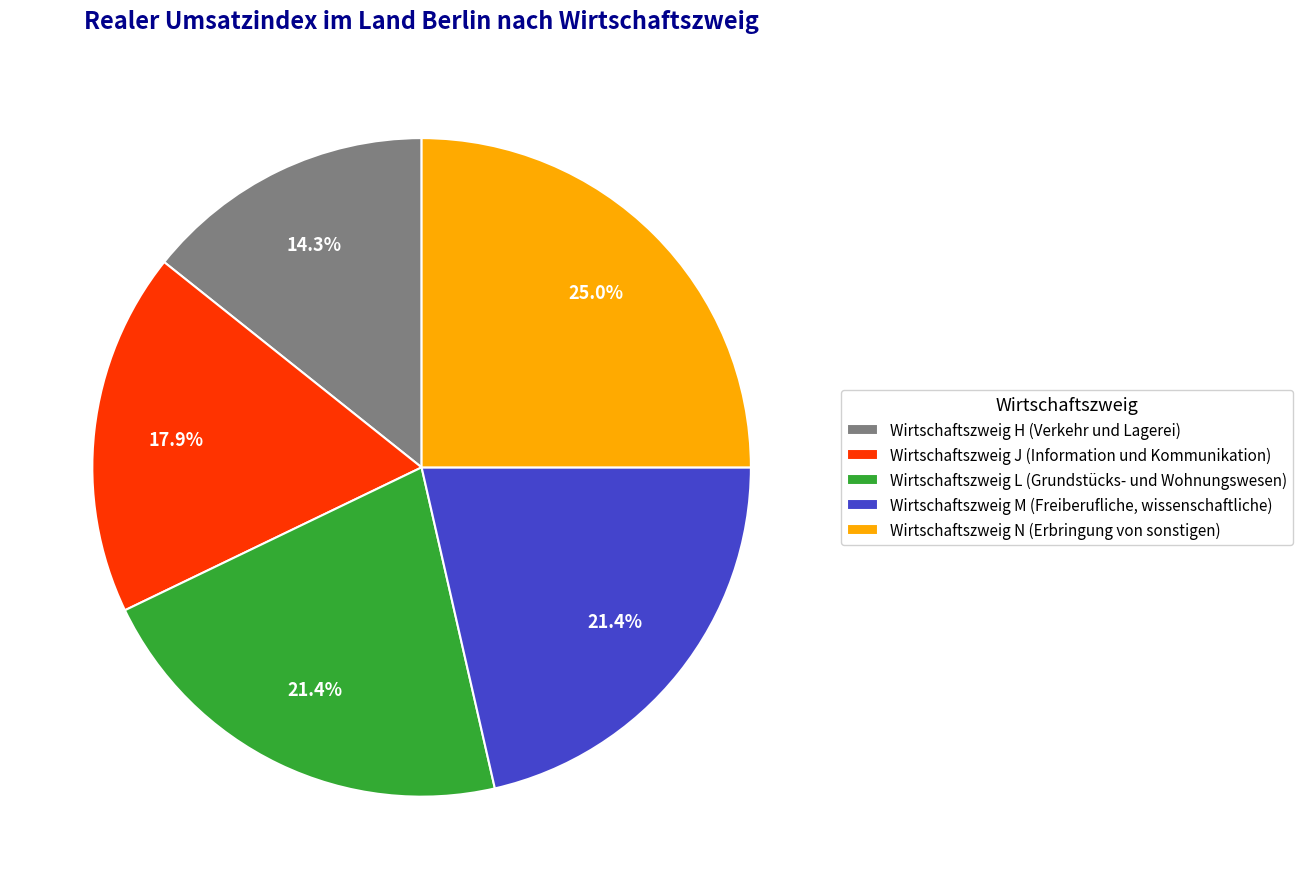

Is Wirtschaftszweig N (Erbringung von sonstigen) the majority of the pie?

No